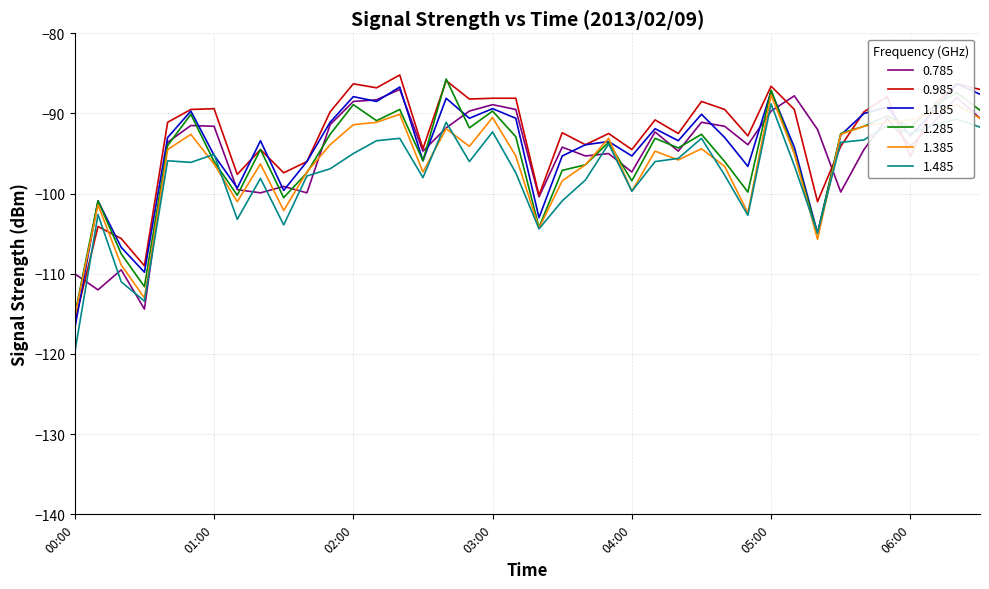

What is the maximum value shown in the chart?

-85.2